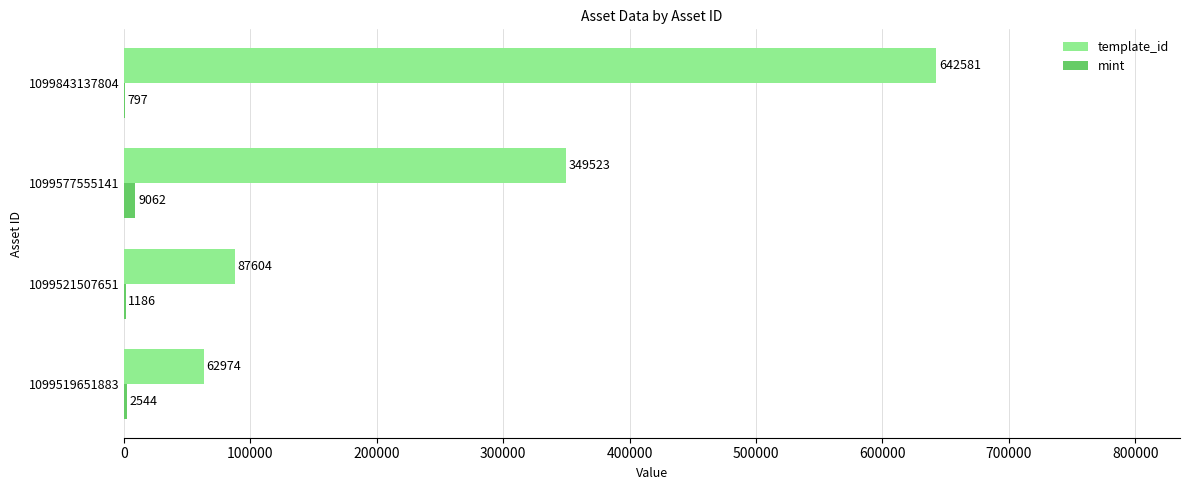

Where is template_id nearest to the value 352777?

1099577555141